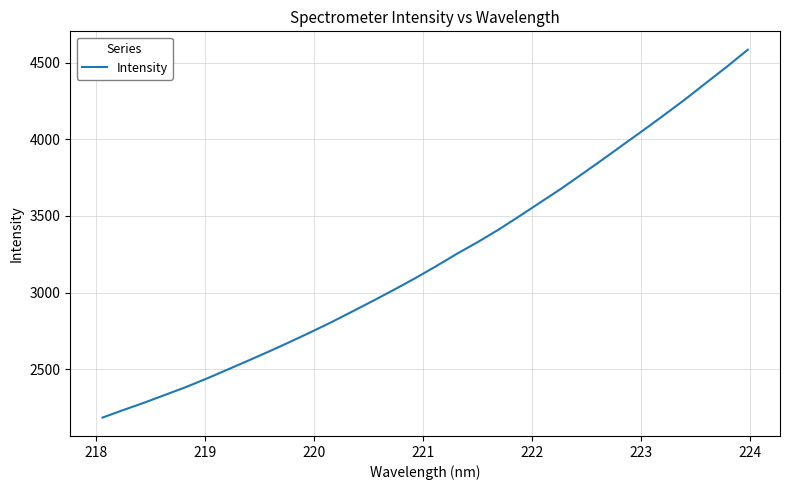

What is the maximum value shown in the chart?

4583.5